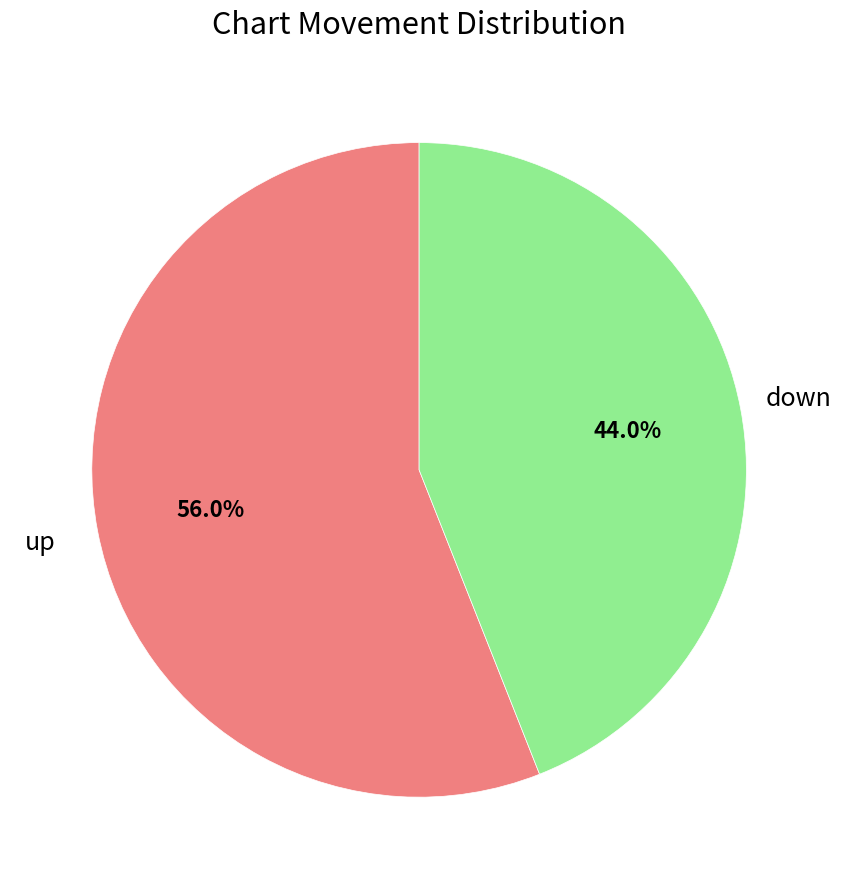

What percentage is the up slice, to the nearest percent?

56%